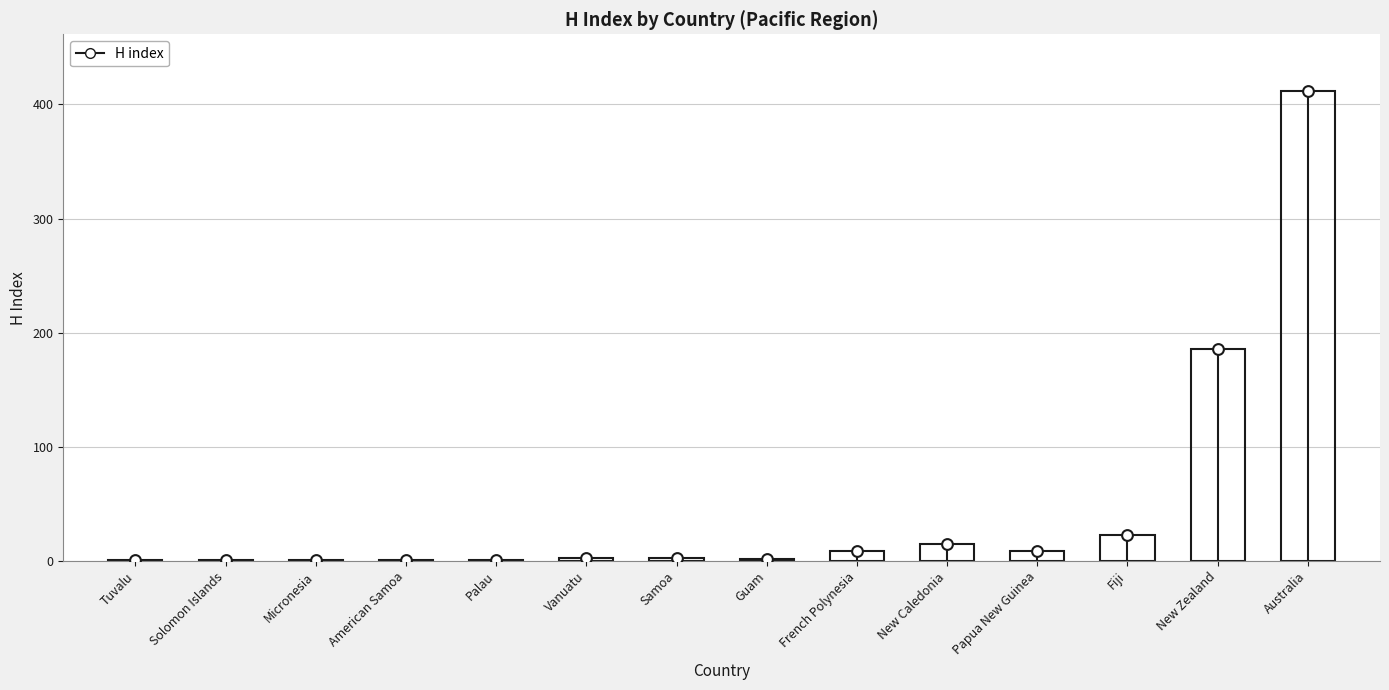

What is the change in value from Vanuatu to Australia?

+409